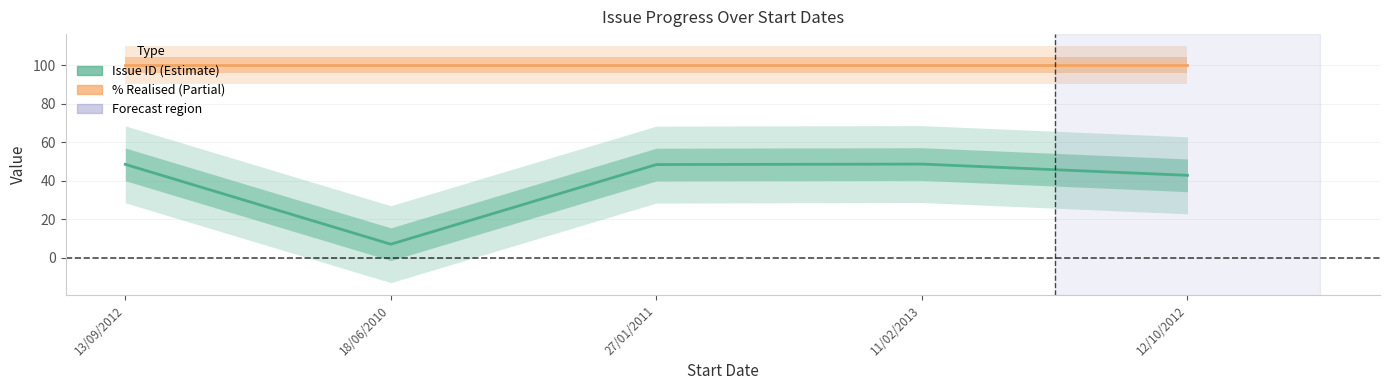

What is the average value of the Issue ID series?

39.0